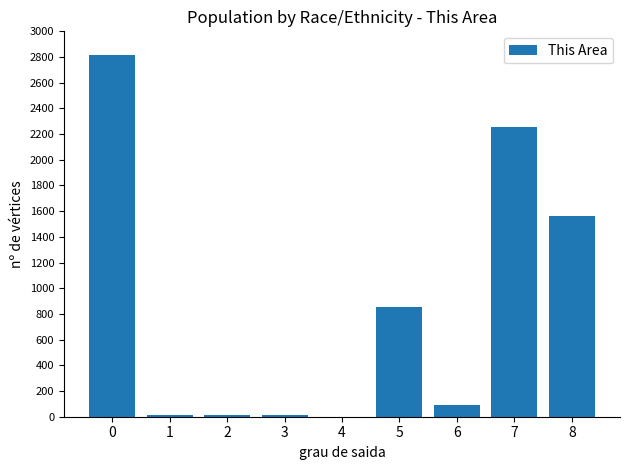

What is the change in value from 6 to 8?

+1465